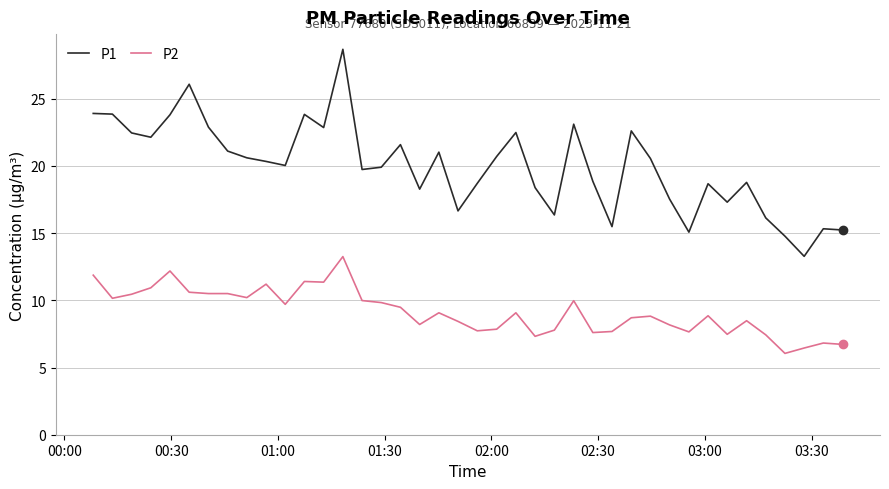

What is the difference between the maximum and minimum values in the P1 series?

15.4